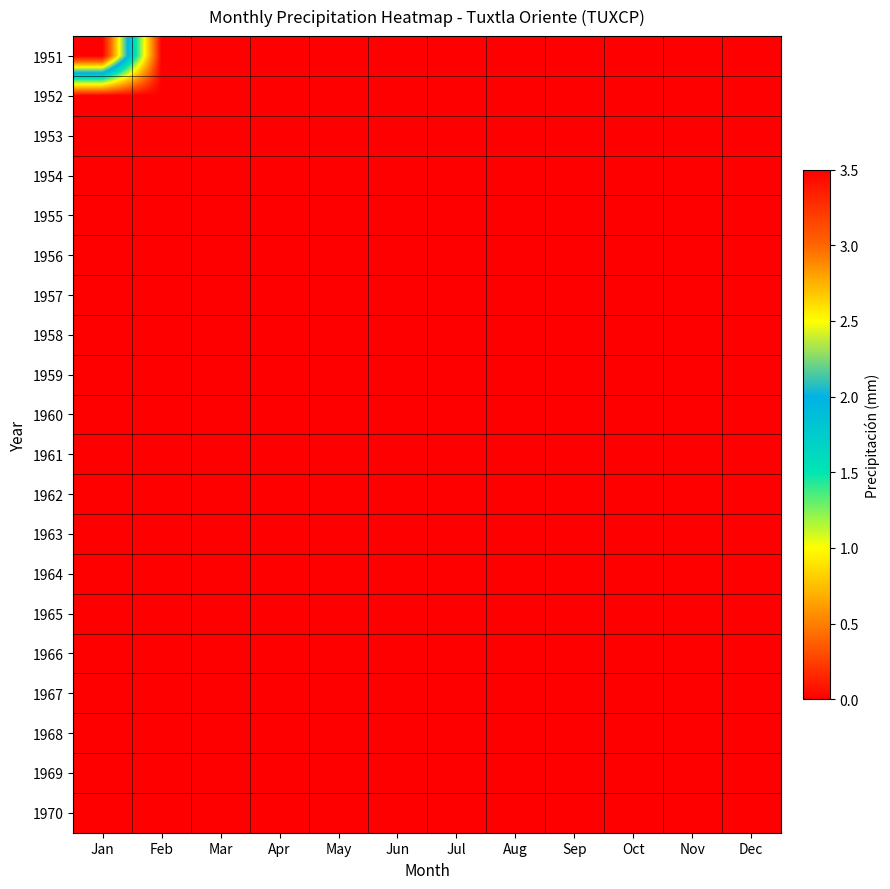

Reading right to left, extract all data points from this chart.

1951: Dec=0.0	Nov=0.0	Oct=0.0	Sep=0.0	Aug=0.0	Jul=0.0	Jun=0.0	May=0.0	Apr=0.0	Mar=0.0	Feb=0.0	Jan=3.5
1952: Dec=0.0	Nov=0.0	Oct=0.0	Sep=0.0	Aug=0.0	Jul=0.0	Jun=0.0	May=0.0	Apr=0.0	Mar=0.0	Feb=0.0	Jan=0.0
1953: Dec=0.0	Nov=0.0	Oct=0.0	Sep=0.0	Aug=0.0	Jul=0.0	Jun=0.0	May=0.0	Apr=0.0	Mar=0.0	Feb=0.0	Jan=0.0
1954: Dec=0.0	Nov=0.0	Oct=0.0	Sep=0.0	Aug=0.0	Jul=0.0	Jun=0.0	May=0.0	Apr=0.0	Mar=0.0	Feb=0.0	Jan=0.0
1955: Dec=0.0	Nov=0.0	Oct=0.0	Sep=0.0	Aug=0.0	Jul=0.0	Jun=0.0	May=0.0	Apr=0.0	Mar=0.0	Feb=0.0	Jan=0.0
1956: Dec=0.0	Nov=0.0	Oct=0.0	Sep=0.0	Aug=0.0	Jul=0.0	Jun=0.0	May=0.0	Apr=0.0	Mar=0.0	Feb=0.0	Jan=0.0
1957: Dec=0.0	Nov=0.0	Oct=0.0	Sep=0.0	Aug=0.0	Jul=0.0	Jun=0.0	May=0.0	Apr=0.0	Mar=0.0	Feb=0.0	Jan=0.0
1958: Dec=0.0	Nov=0.0	Oct=0.0	Sep=0.0	Aug=0.0	Jul=0.0	Jun=0.0	May=0.0	Apr=0.0	Mar=0.0	Feb=0.0	Jan=0.0
1959: Dec=0.0	Nov=0.0	Oct=0.0	Sep=0.0	Aug=0.0	Jul=0.0	Jun=0.0	May=0.0	Apr=0.0	Mar=0.0	Feb=0.0	Jan=0.0
1960: Dec=0.0	Nov=0.0	Oct=0.0	Sep=0.0	Aug=0.0	Jul=0.0	Jun=0.0	May=0.0	Apr=0.0	Mar=0.0	Feb=0.0	Jan=0.0
1961: Dec=0.0	Nov=0.0	Oct=0.0	Sep=0.0	Aug=0.0	Jul=0.0	Jun=0.0	May=0.0	Apr=0.0	Mar=0.0	Feb=0.0	Jan=0.0
1962: Dec=0.0	Nov=0.0	Oct=0.0	Sep=0.0	Aug=0.0	Jul=0.0	Jun=0.0	May=0.0	Apr=0.0	Mar=0.0	Feb=0.0	Jan=0.0
1963: Dec=0.0	Nov=0.0	Oct=0.0	Sep=0.0	Aug=0.0	Jul=0.0	Jun=0.0	May=0.0	Apr=0.0	Mar=0.0	Feb=0.0	Jan=0.0
1964: Dec=0.0	Nov=0.0	Oct=0.0	Sep=0.0	Aug=0.0	Jul=0.0	Jun=0.0	May=0.0	Apr=0.0	Mar=0.0	Feb=0.0	Jan=0.0
1965: Dec=0.0	Nov=0.0	Oct=0.0	Sep=0.0	Aug=0.0	Jul=0.0	Jun=0.0	May=0.0	Apr=0.0	Mar=0.0	Feb=0.0	Jan=0.0
1966: Dec=0.0	Nov=0.0	Oct=0.0	Sep=0.0	Aug=0.0	Jul=0.0	Jun=0.0	May=0.0	Apr=0.0	Mar=0.0	Feb=0.0	Jan=0.0
1967: Dec=0.0	Nov=0.0	Oct=0.0	Sep=0.0	Aug=0.0	Jul=0.0	Jun=0.0	May=0.0	Apr=0.0	Mar=0.0	Feb=0.0	Jan=0.0
1968: Dec=0.0	Nov=0.0	Oct=0.0	Sep=0.0	Aug=0.0	Jul=0.0	Jun=0.0	May=0.0	Apr=0.0	Mar=0.0	Feb=0.0	Jan=0.0
1969: Dec=0.0	Nov=0.0	Oct=0.0	Sep=0.0	Aug=0.0	Jul=0.0	Jun=0.0	May=0.0	Apr=0.0	Mar=0.0	Feb=0.0	Jan=0.0
1970: Dec=0.0	Nov=0.0	Oct=0.0	Sep=0.0	Aug=0.0	Jul=0.0	Jun=0.0	May=0.0	Apr=0.0	Mar=0.0	Feb=0.0	Jan=0.0